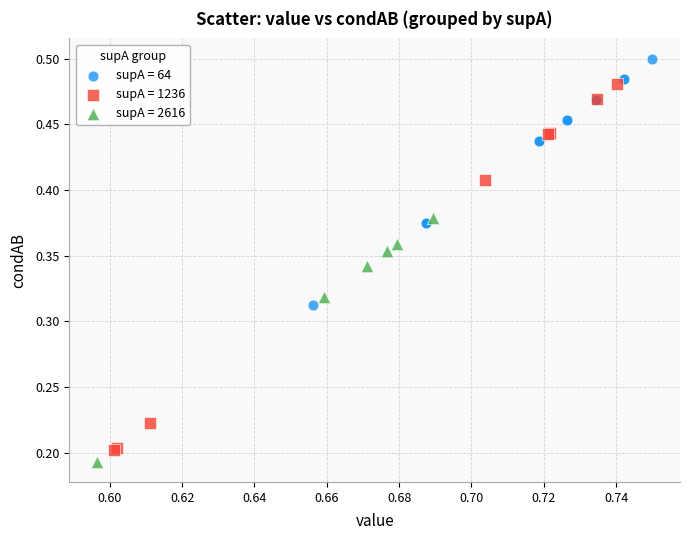

What are all the series names shown in the legend?

supA = 64, supA = 1236, supA = 2616